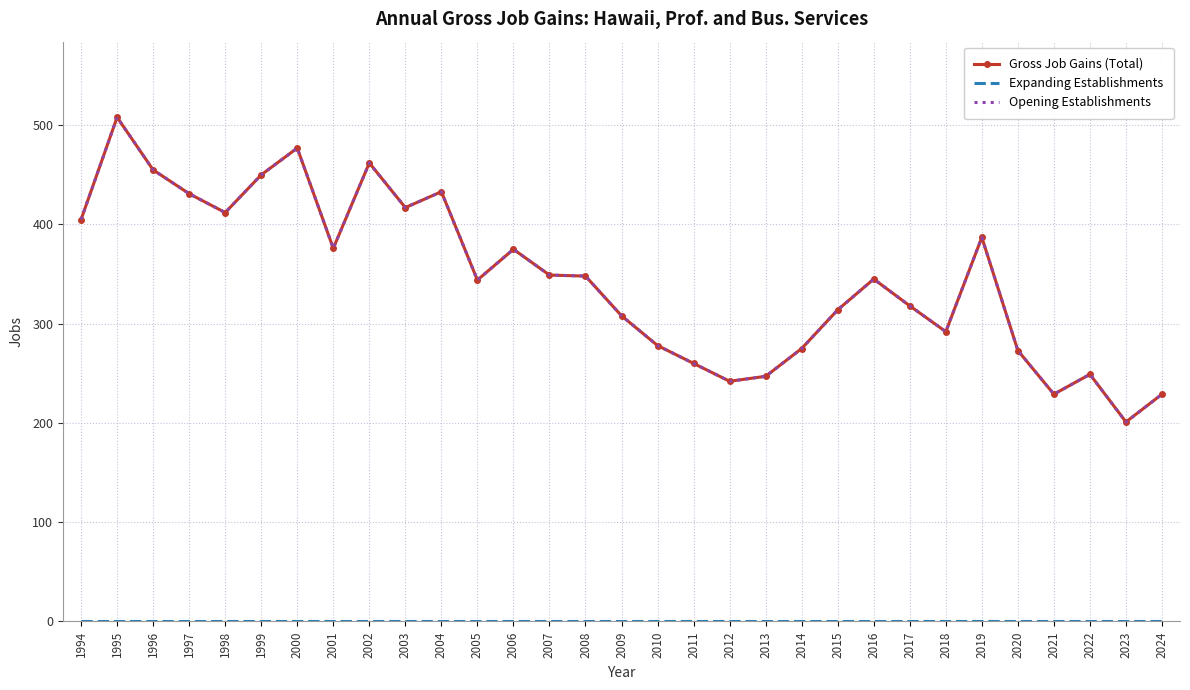

True or false: Gross Job Gains (Total) and Expanding Establishments cross at least once.

False